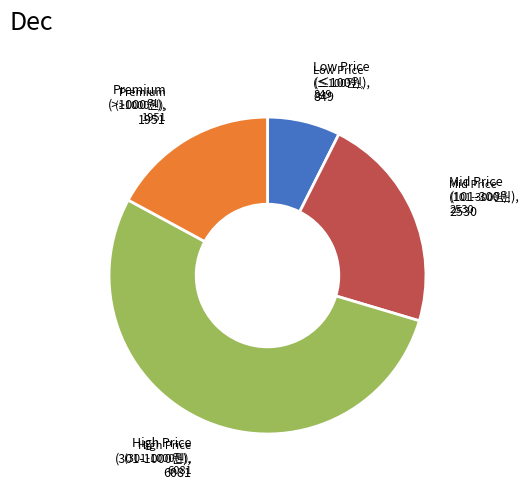

Does any single category account for the majority?

Yes